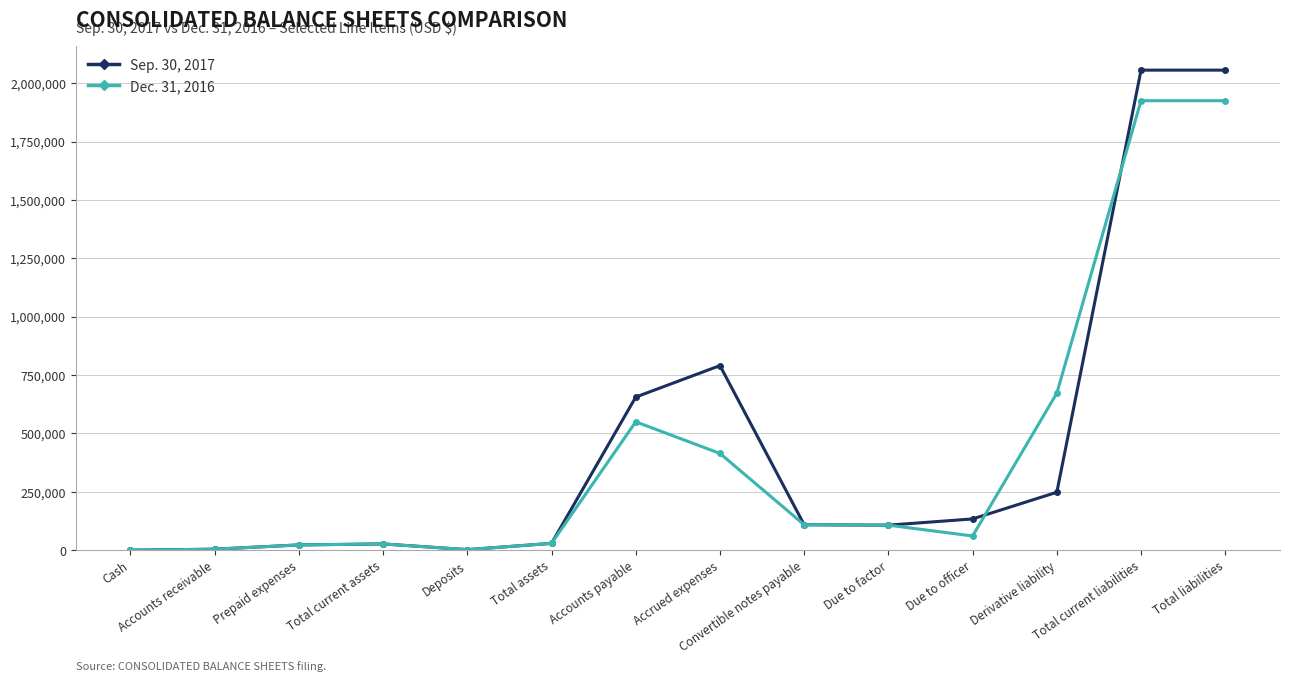

What is the sum of all Sep. 30, 2017 values?

6244104